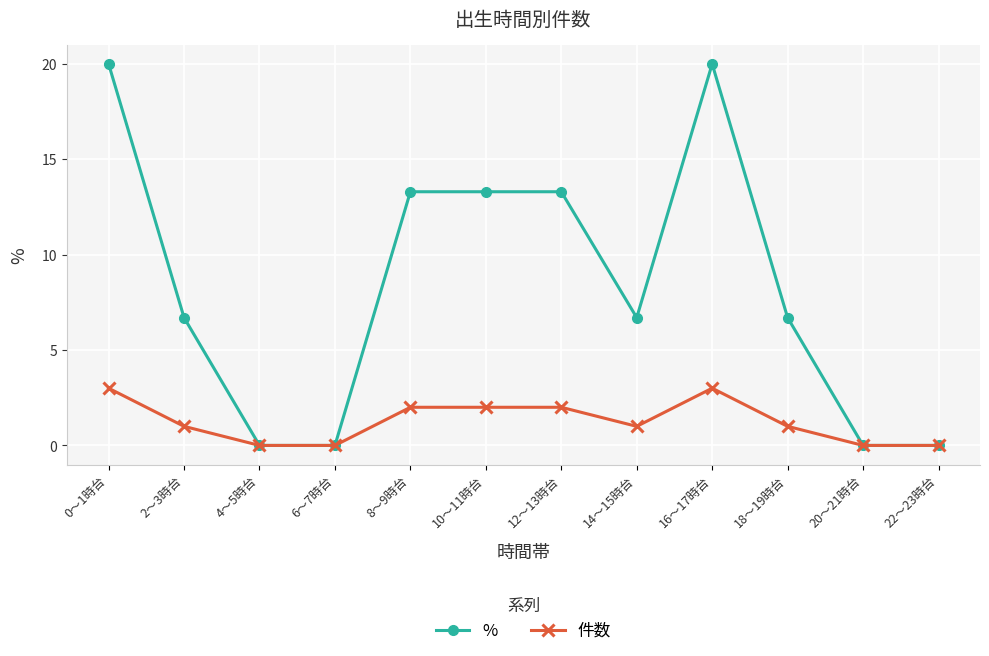

At 2～3時台, list the series in order from largest to smallest.

%, 件数